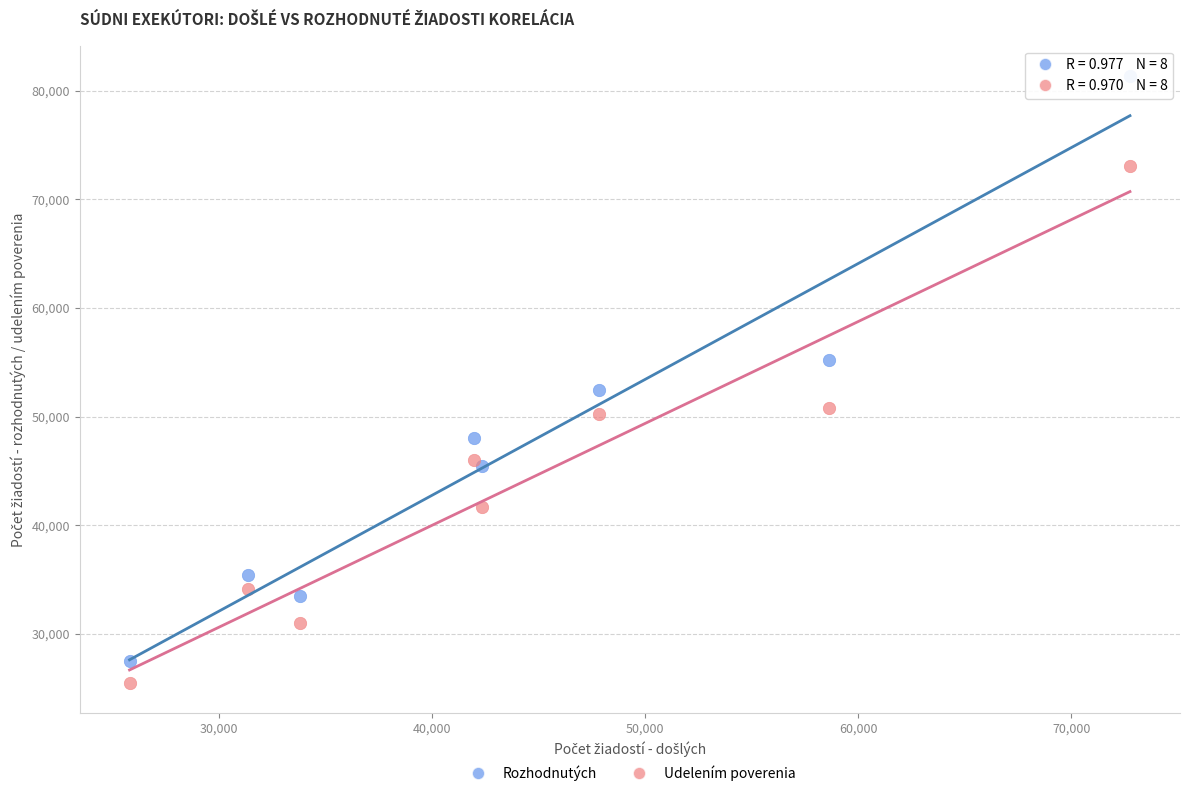

In the Rozhodnutých series, what Y value is closest to 54429?

55191